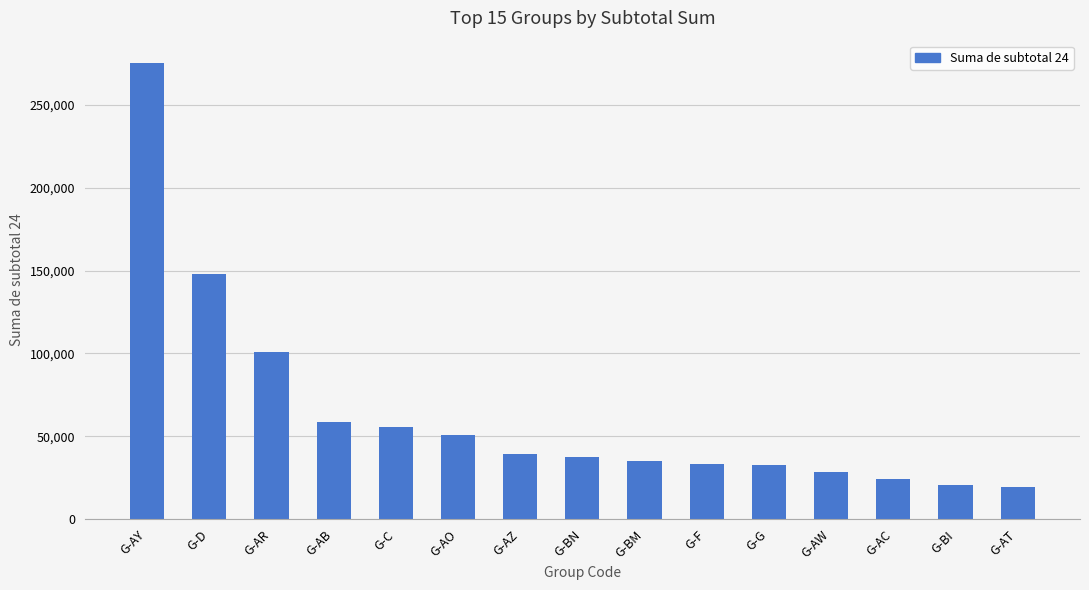

How many values are below 37323?

7